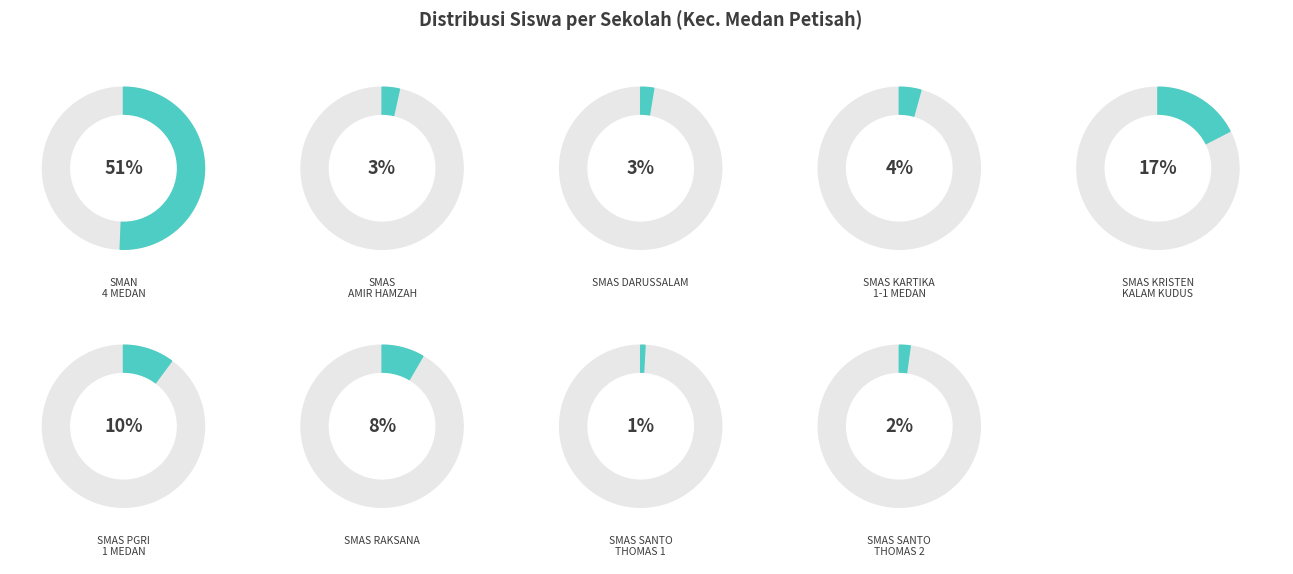

What percentage do SMAS KARTIKA 1-1 MEDAN and SMAN 4 MEDAN together represent?

55.0%